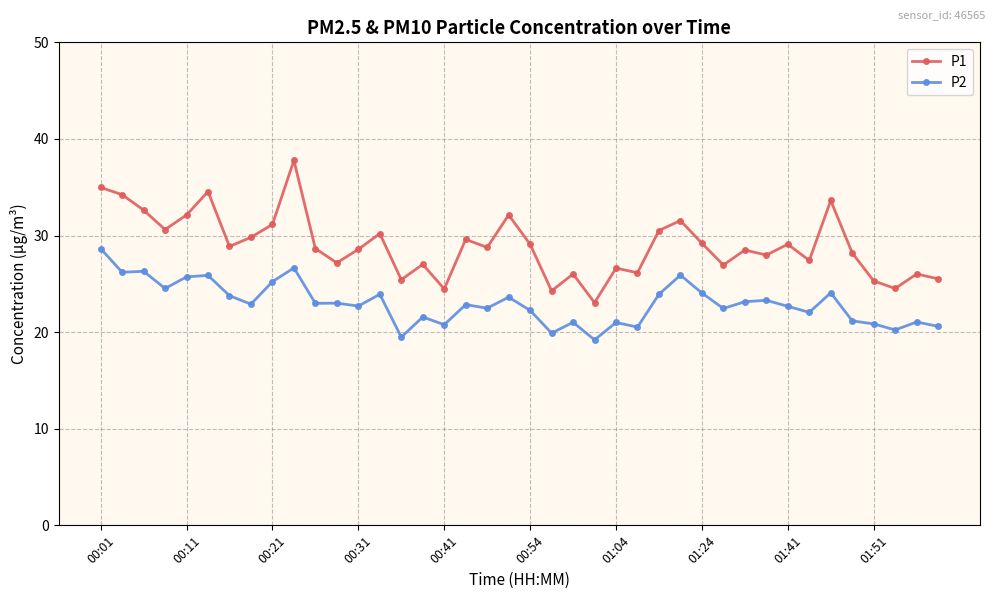

Which series has the largest total across all categories?

P1